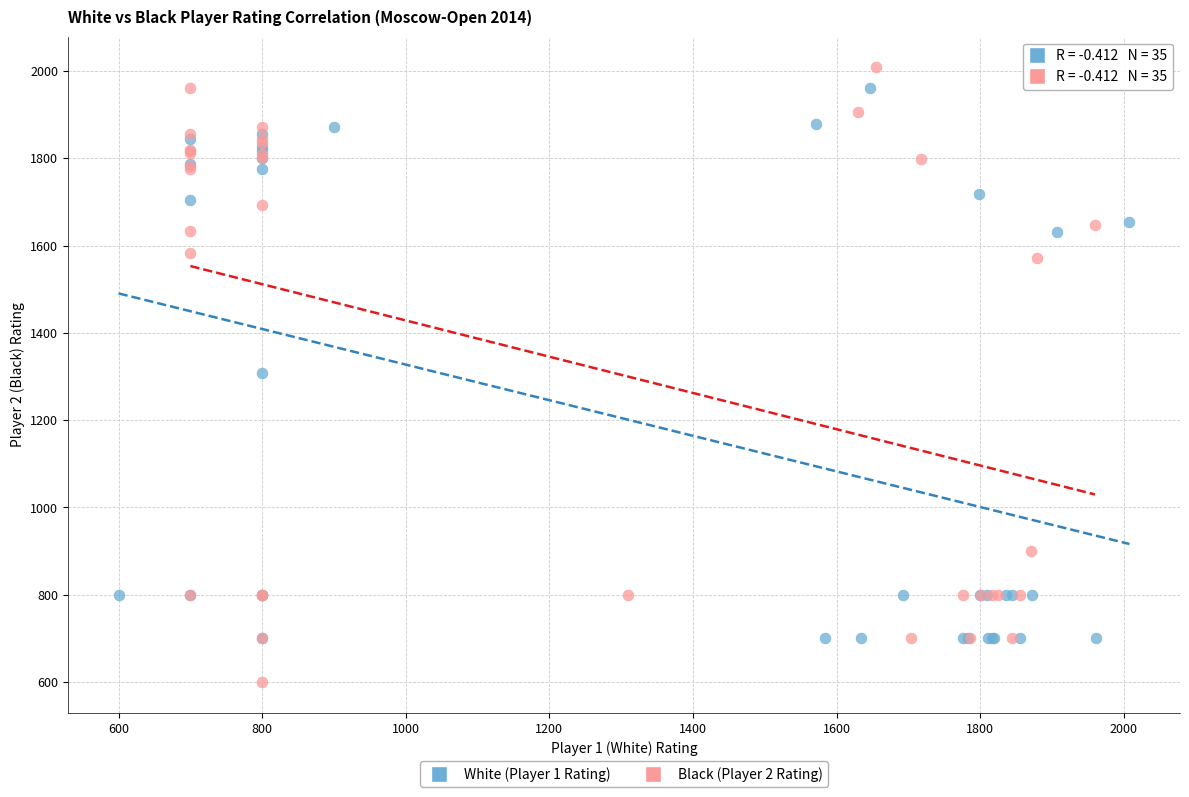

Which series reaches the minimum Y coordinate?

Black (Player 2 Rating)